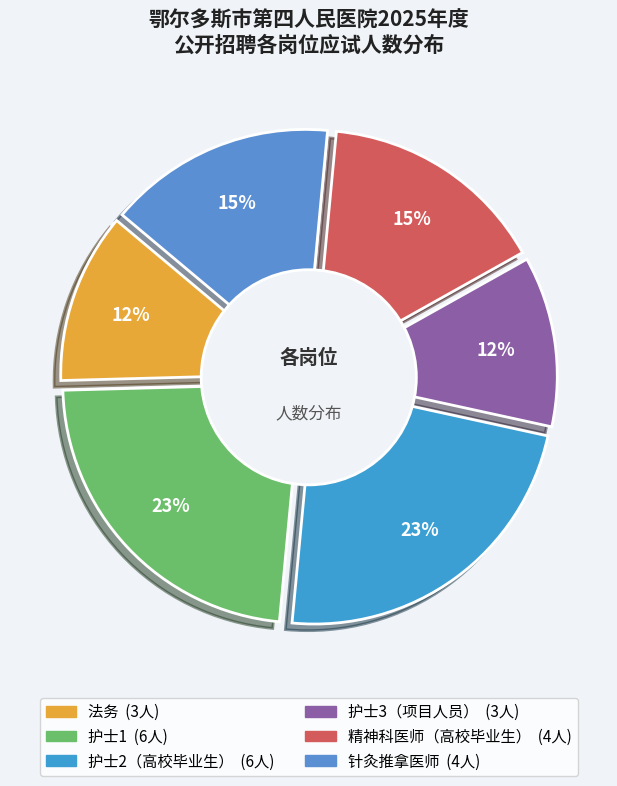

Rank the categories by value from highest to lowest.

护士1, 护士2（高校毕业生）, 精神科医师（高校毕业生）, 针灸推拿医师, 法务, 护士3（项目人员）